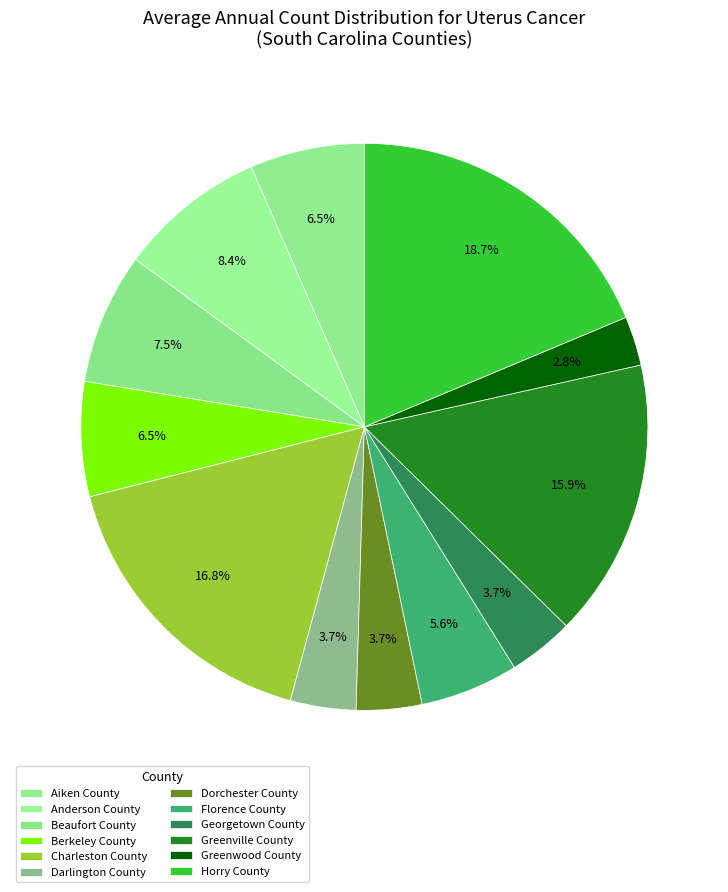

How many segments does this pie chart have?

12